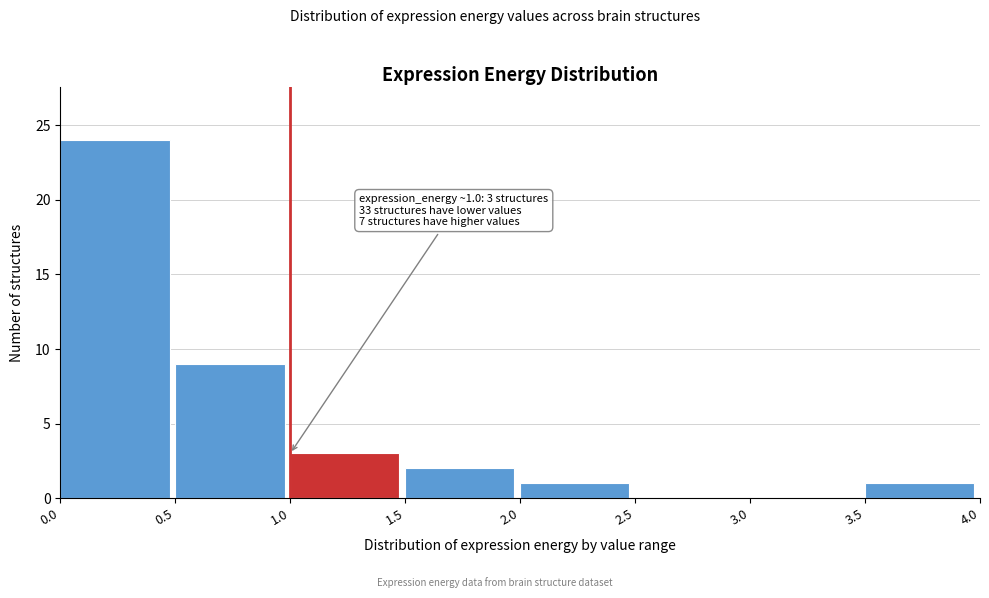

Over which range of the x-axis is the bar tallest?

0.0 to 0.5